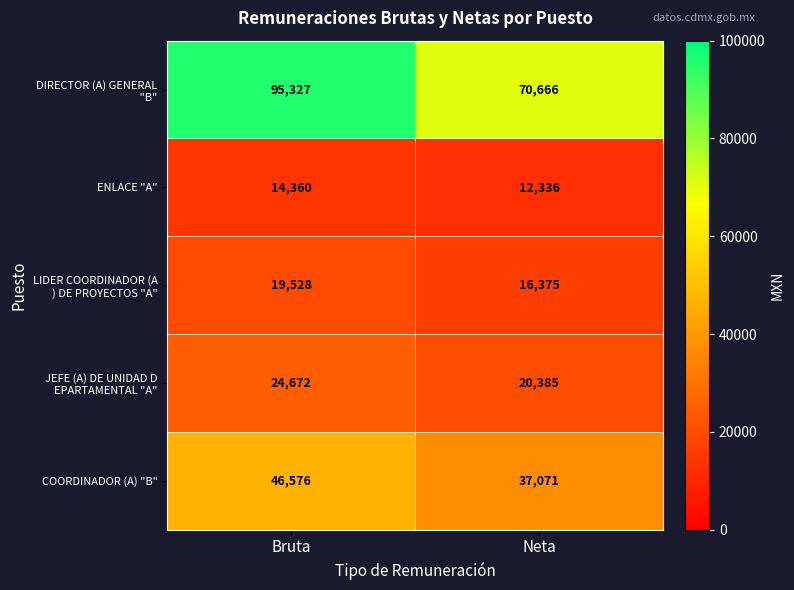

What is the difference between the highest and lowest values at Neta?

58330